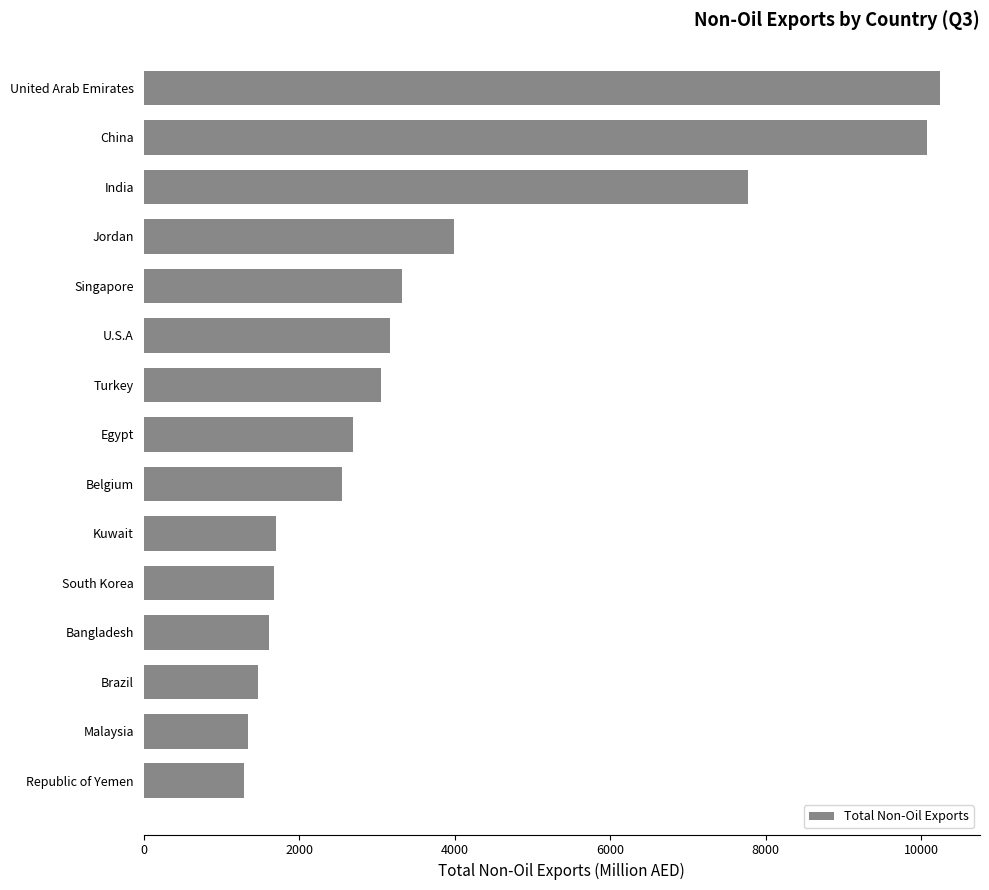

Approximately how many times larger is the value at Malaysia compared to Singapore?

0.4